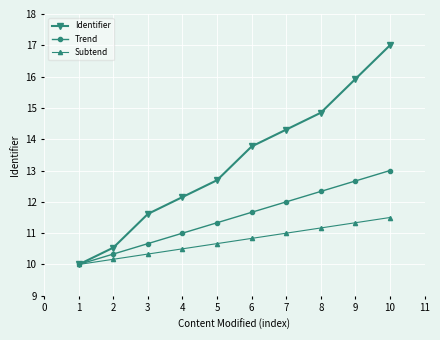

How many lines are shown in the chart?

3